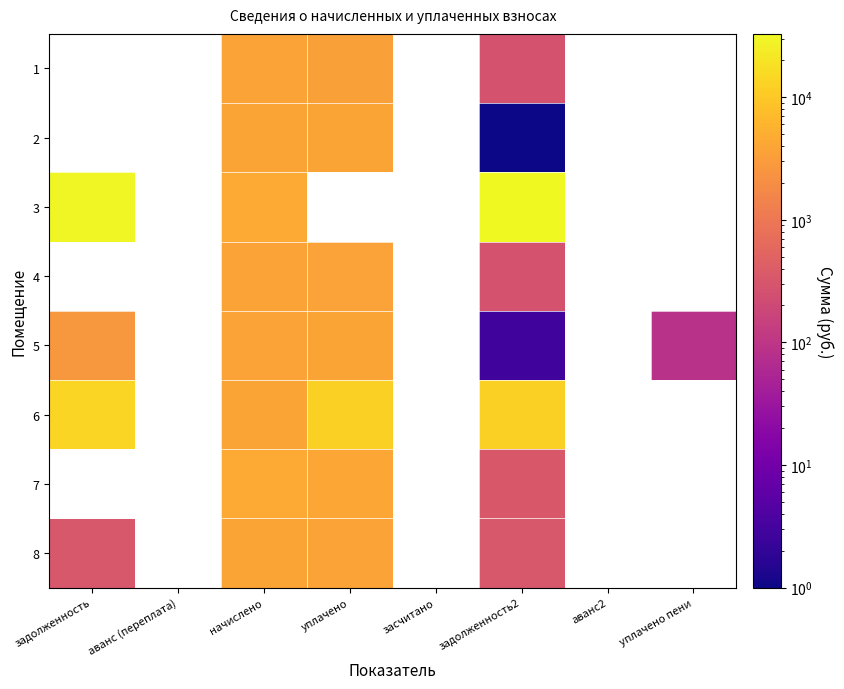

What is the difference between the maximum and minimum values in the 8 series?

3523.8